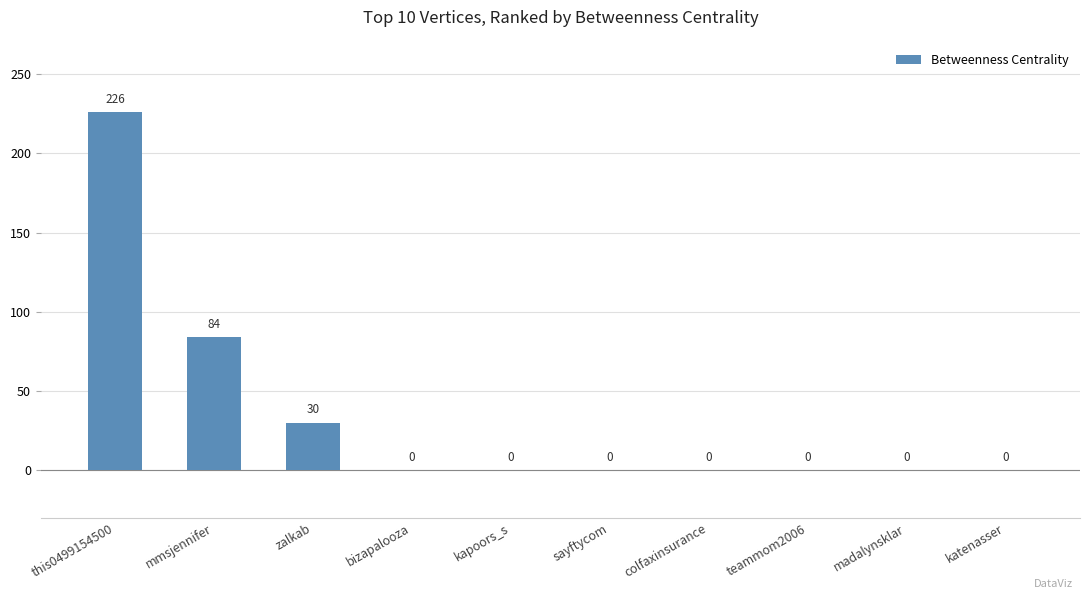

Which has a higher value, zalkab or teammom2006?

zalkab